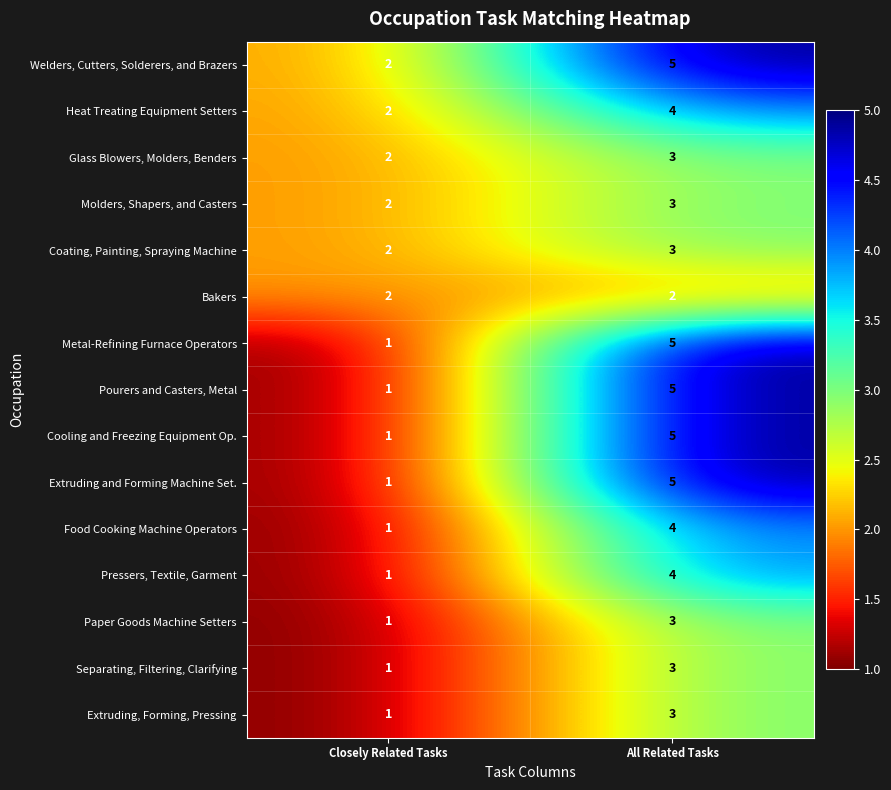

What is the total value across all series at All Related Tasks?

57